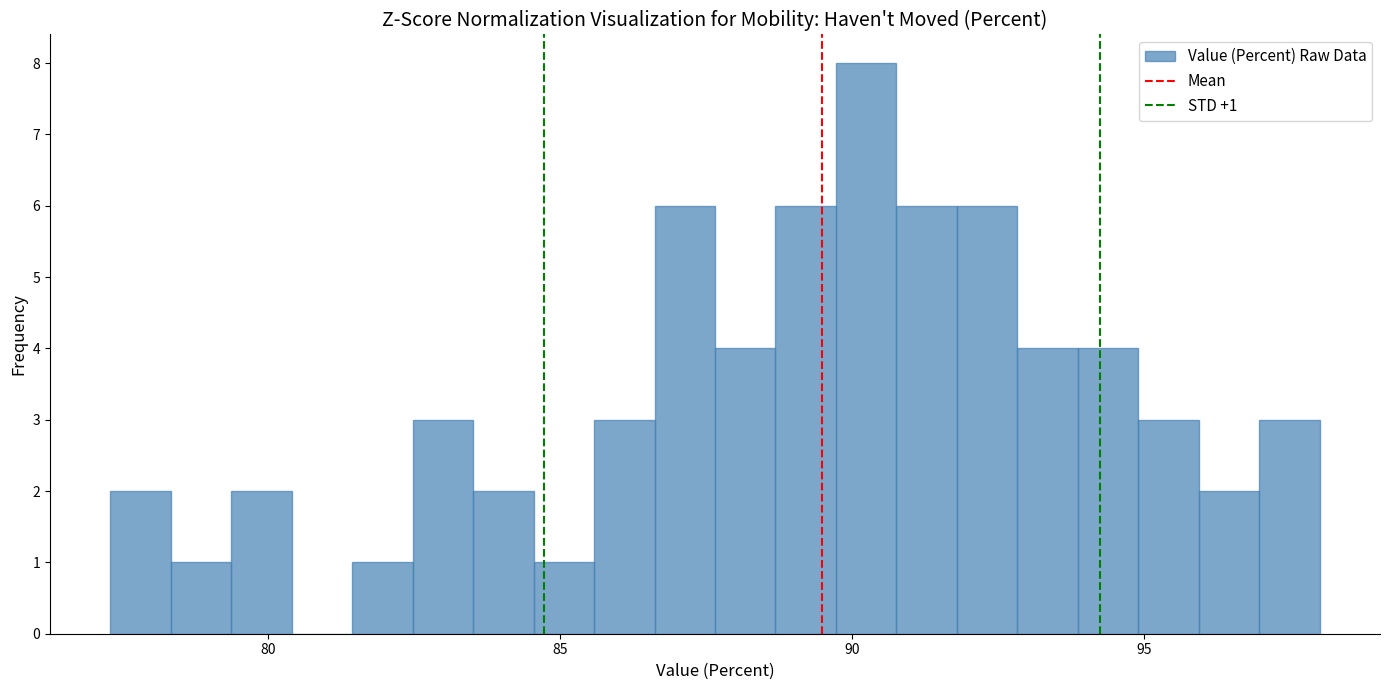

Around what value on the x-axis is the tallest bar? Give the approximate position of its centre, as read against the axis.

90.0